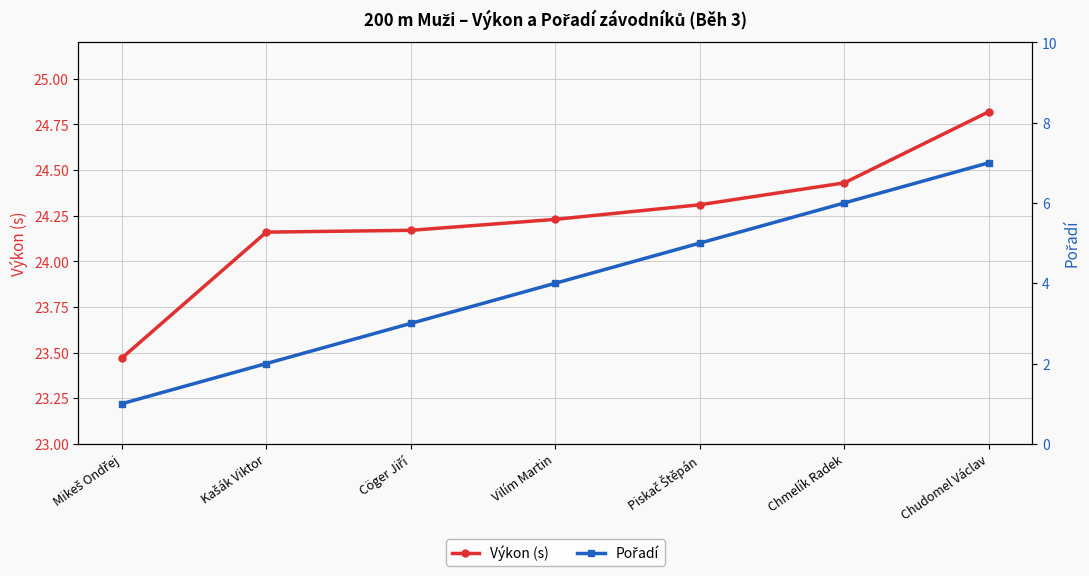

Count the Pořadí values in the range 2 to 6.

5